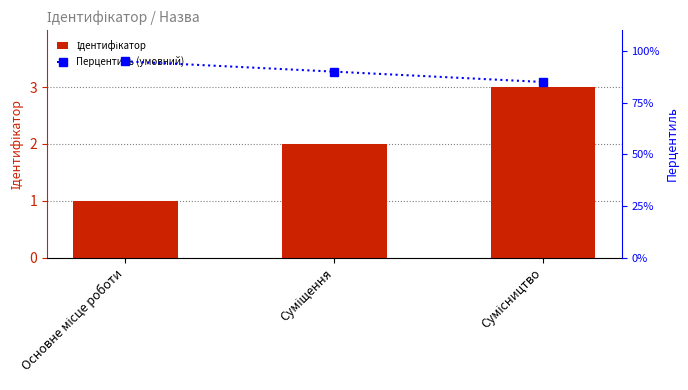

What is the label of the 2nd bar from the left?

Суміщення